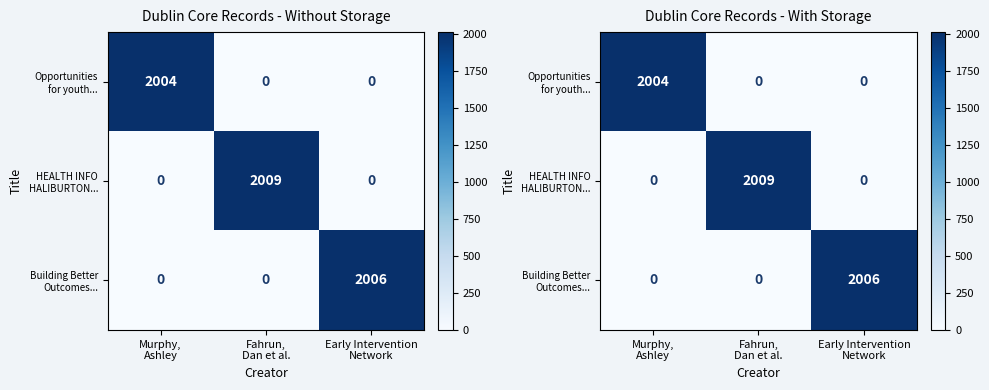

Which series has the largest total across all categories?

HEALTH INFO HALIBURTON...